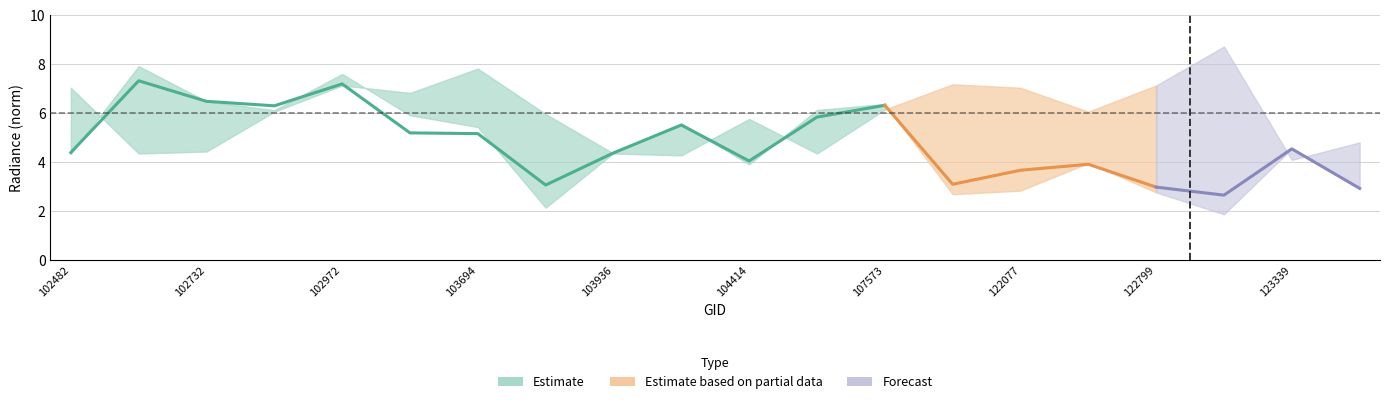

How many series are shown in this chart?

3